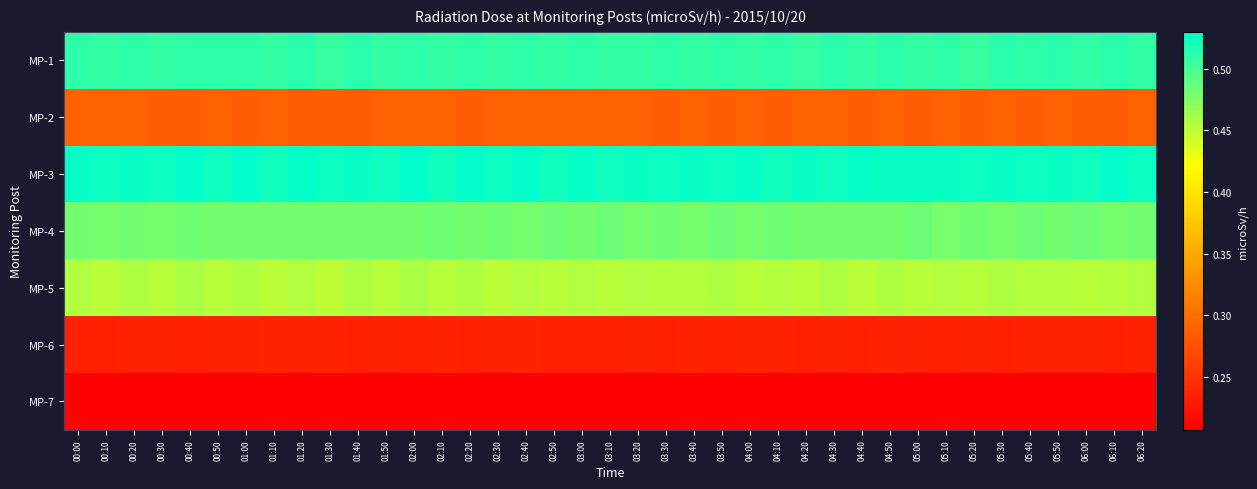

What is the difference between the highest and lowest values at 04:40?

0.3